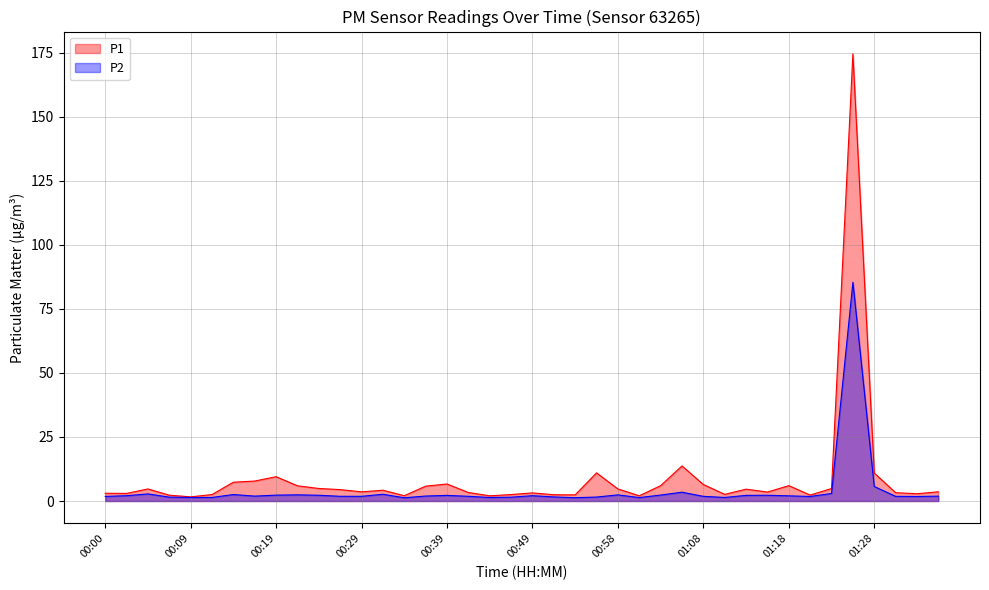

What are all the series names shown in the legend?

P1, P2